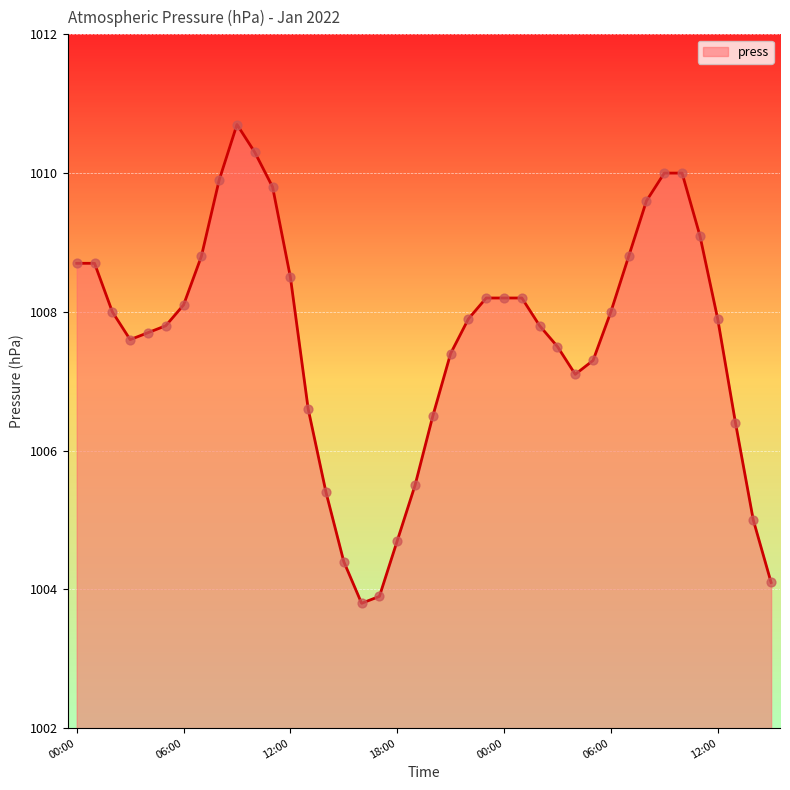

What is the difference between the maximum and minimum values?

6.9